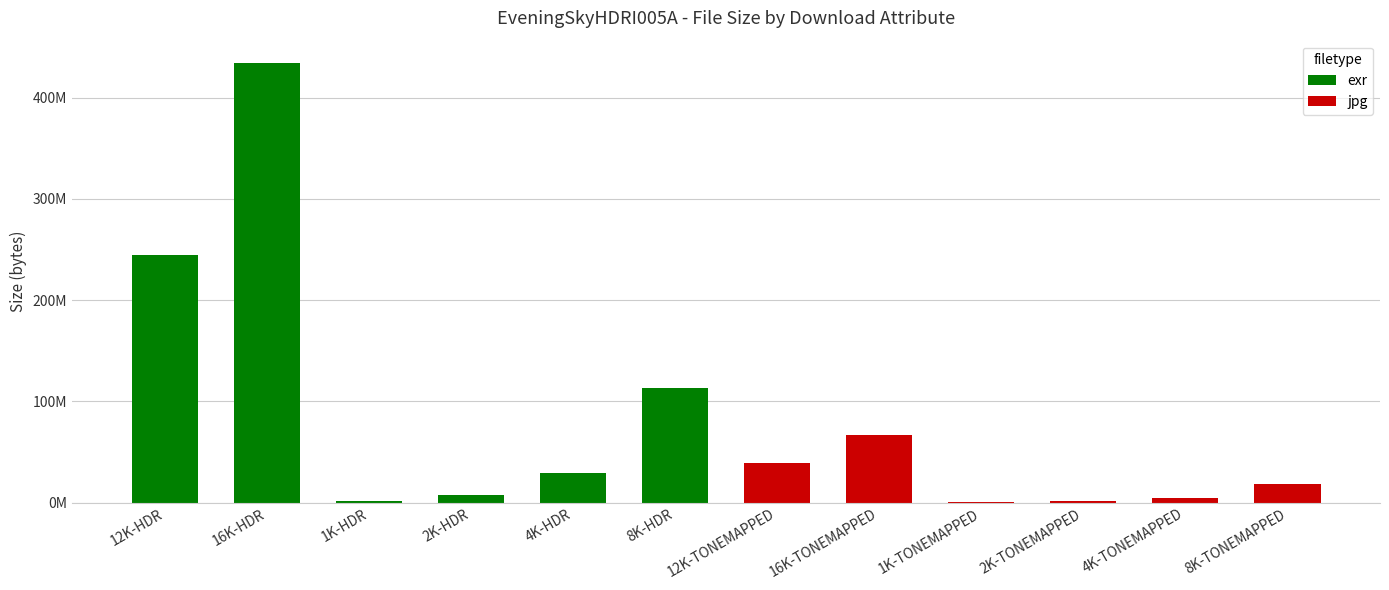

Which series has the widest spread of values?

exr